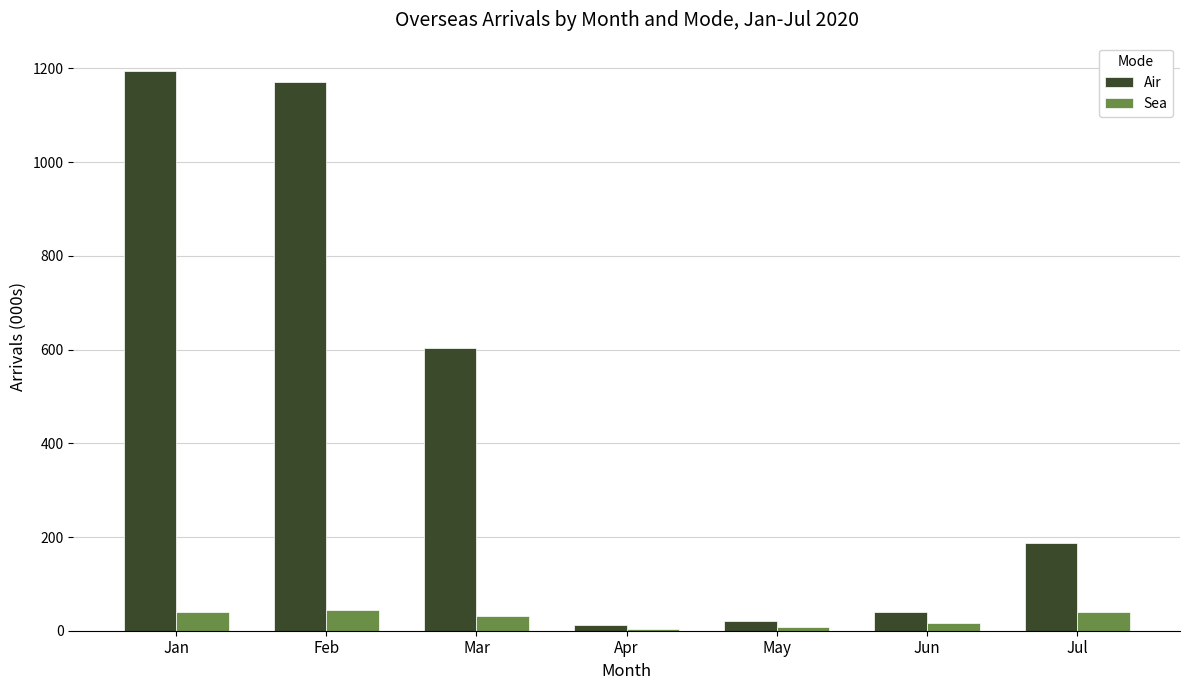

What is the spread (max minus min) of values at Mar?

572.3